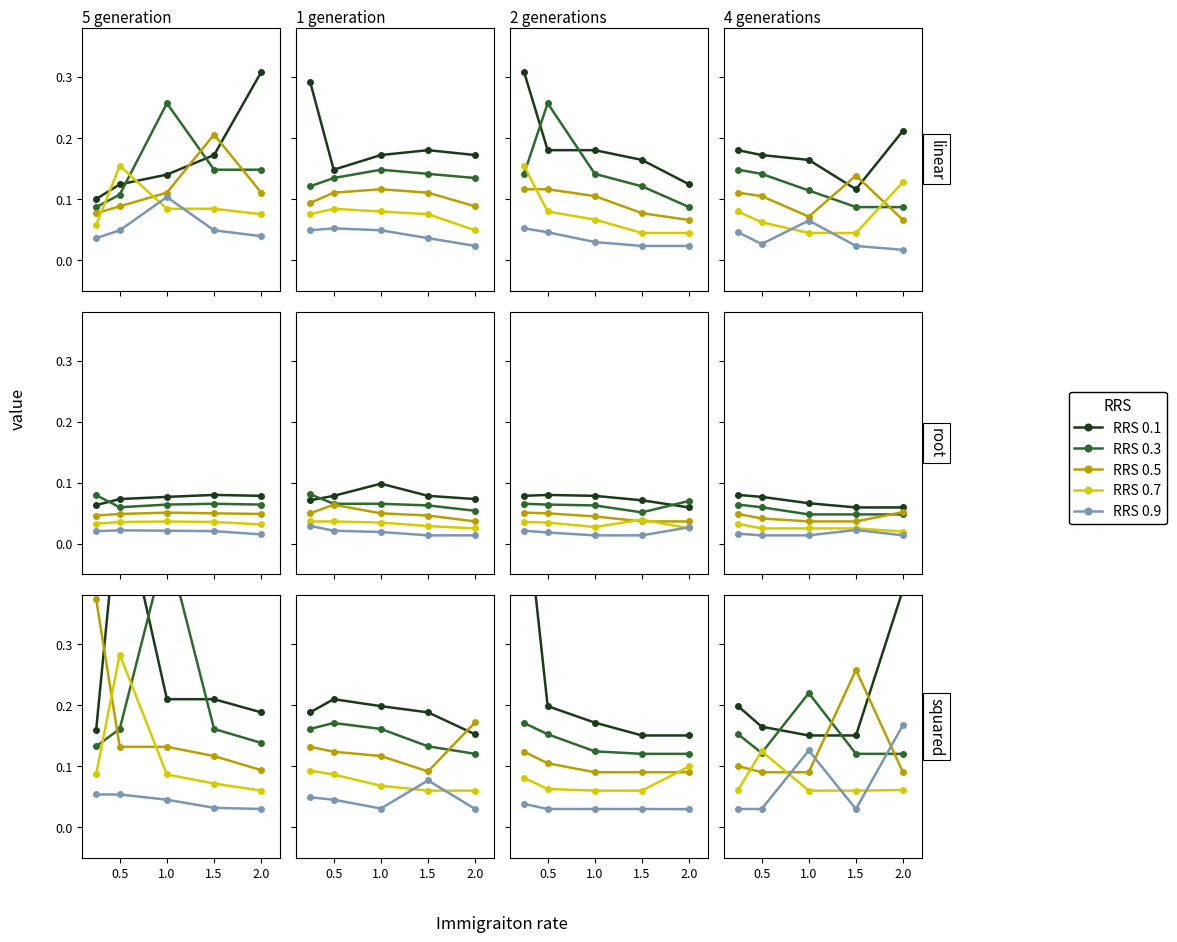

What is the label of the 5th point from the right?

0.5